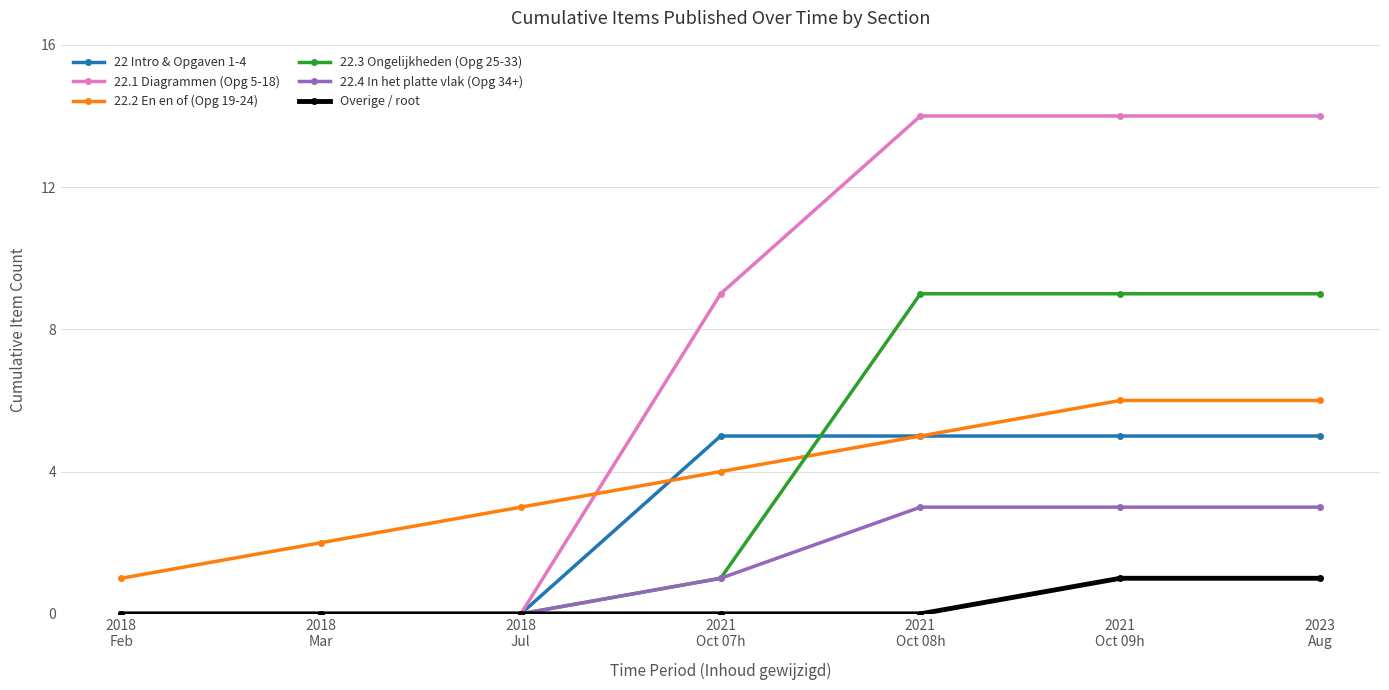

What is the difference between the maximum and second lowest values in the 22 Intro & Opgaven 1-4 series?

5